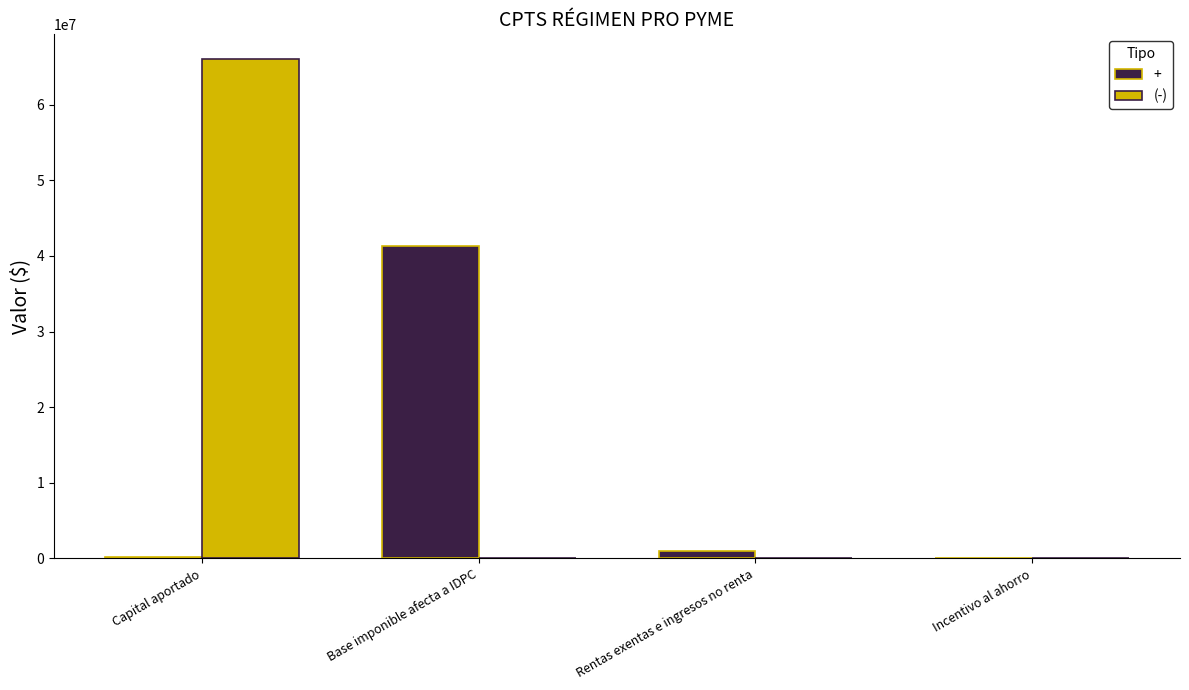

What is the sum of all + values?

42500000